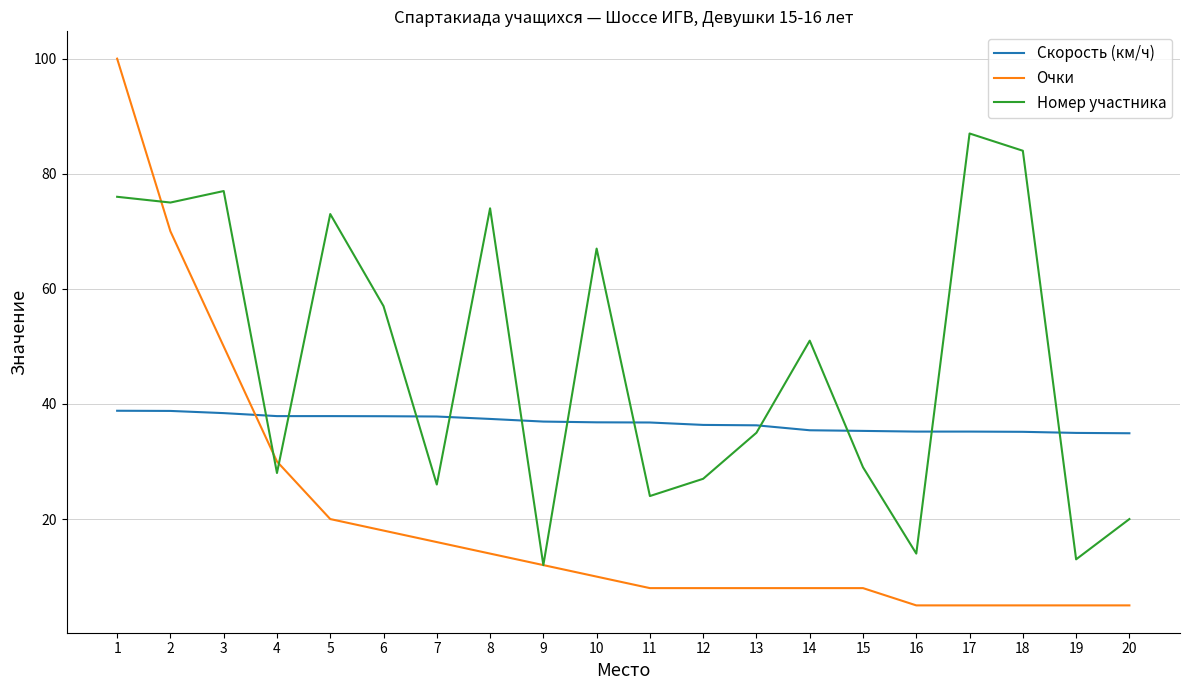

What is the highest value of the Номер участника series?

87.0